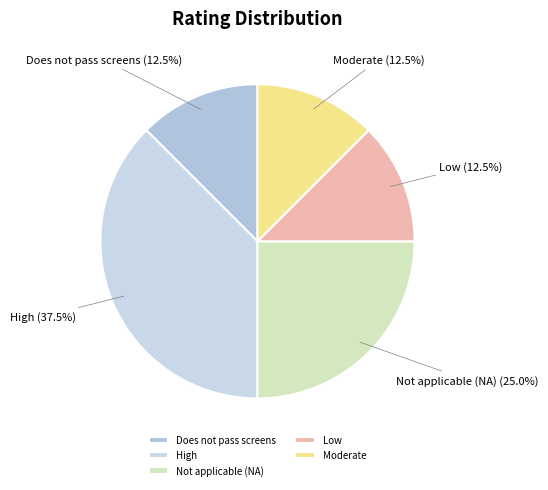

Is there any slice that represents more than half of the pie?

No